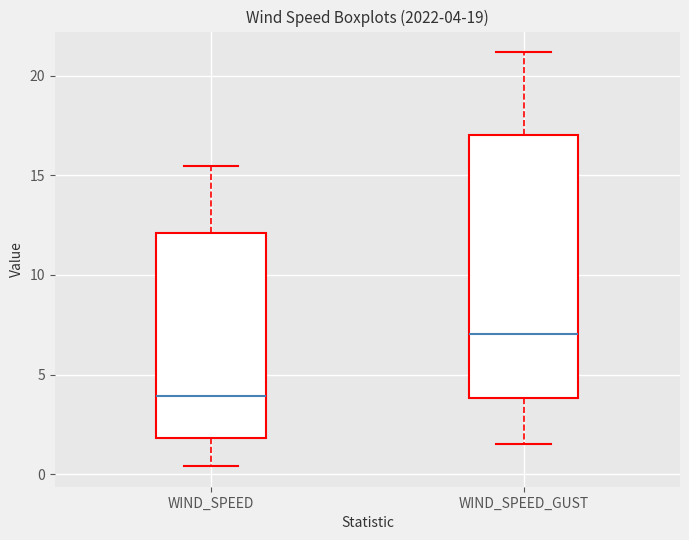

Which box's median line is the highest?

WIND_SPEED_GUST